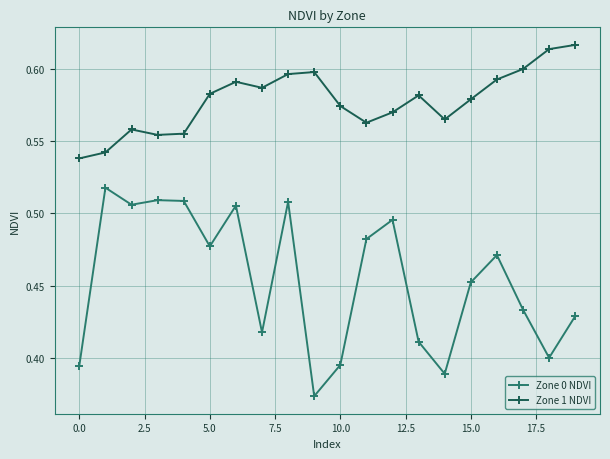

Which series has the widest spread of values?

Zone 0 NDVI